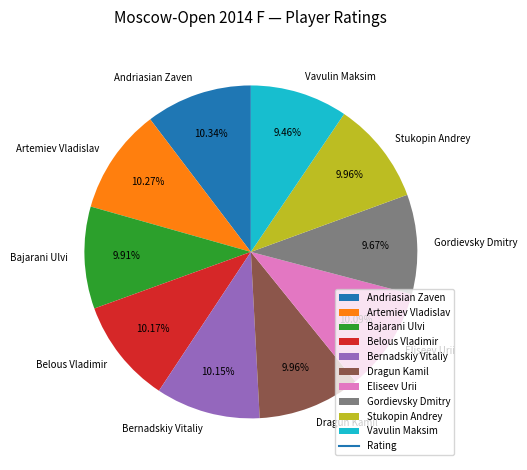

The Dragun Kamil slice represents 1% of the pie. True or false?

False